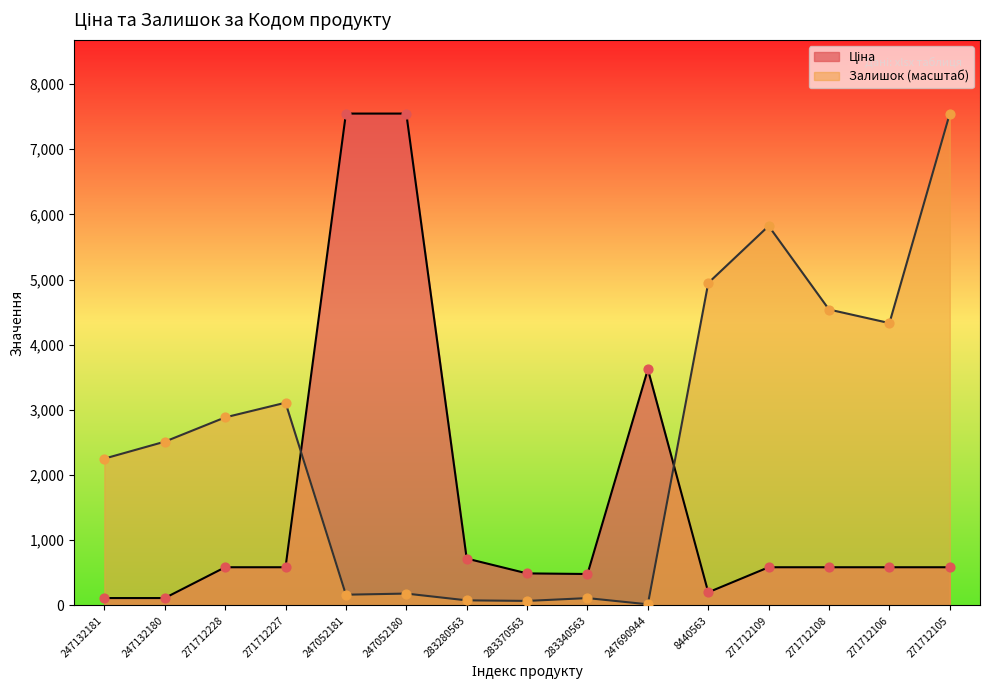

What is the total value across all series at 271712106?

4917.7